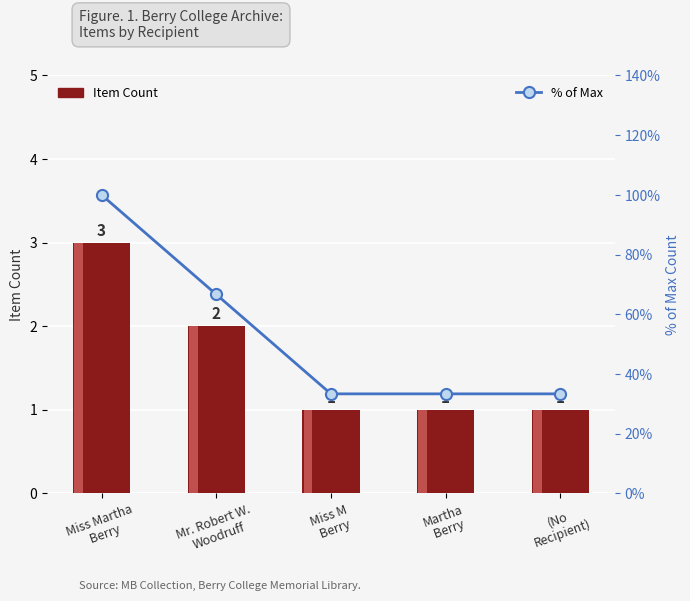

What is the value of the Item Count bar at the 1st from the left?

3.0